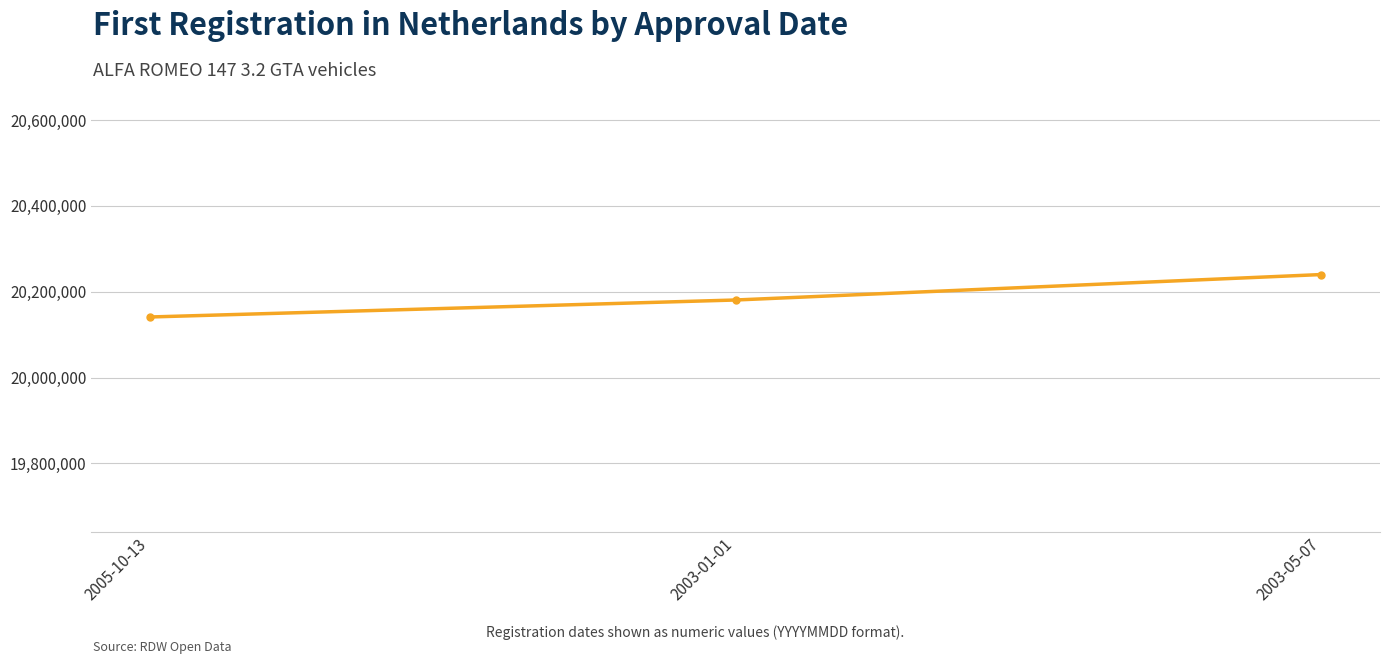

How many data points are less than 20180808?

1